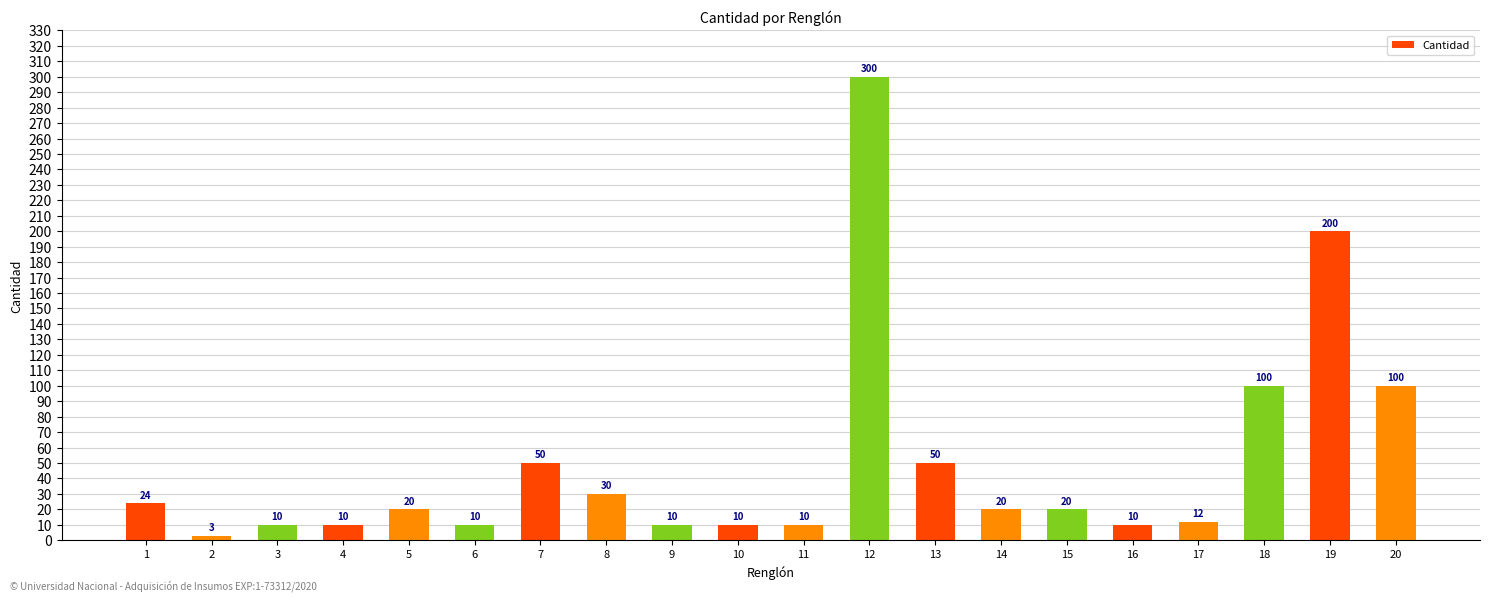

What is the value of the 4th bar from the left?

10